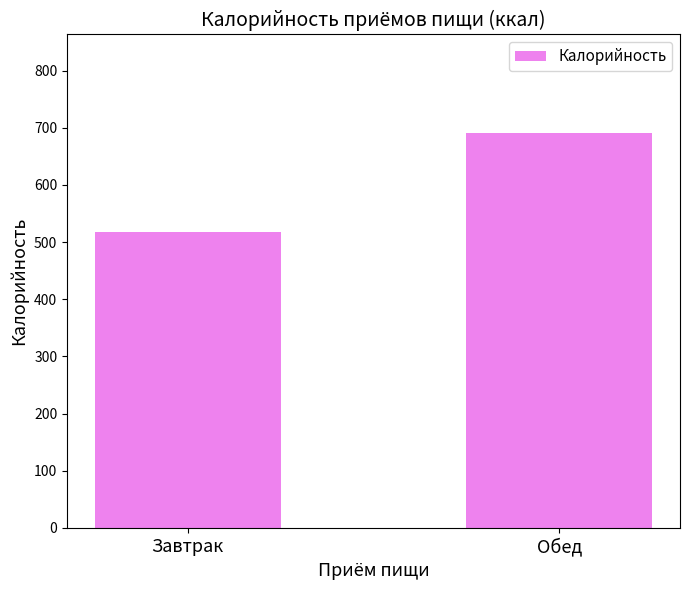

Which has a higher value, Обед or Завтрак?

Обед